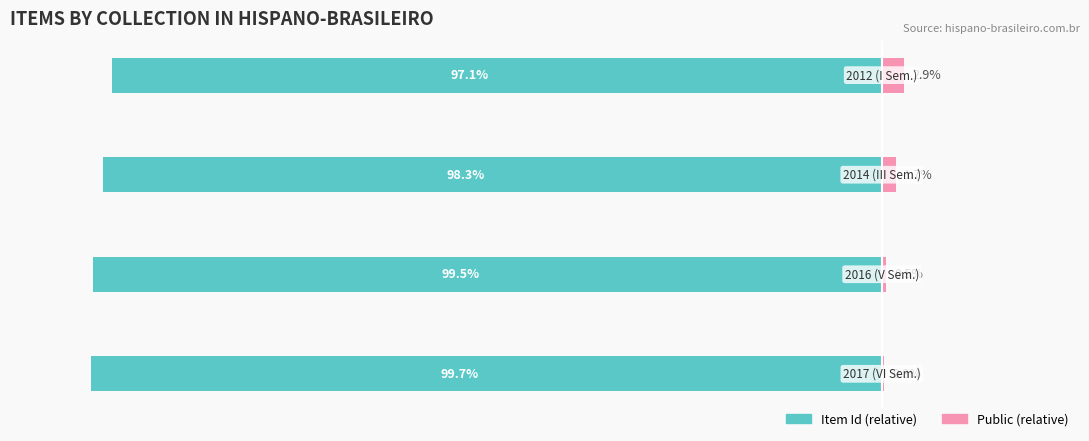

What is the sum of all Item Id (relative) values?

-394.6